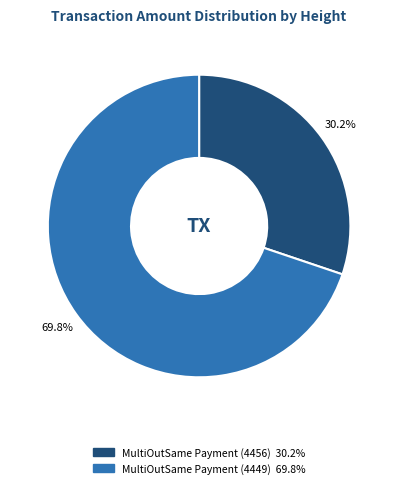

The MultiOutSame Payment (4456) slice represents 30% of the pie. True or false?

True